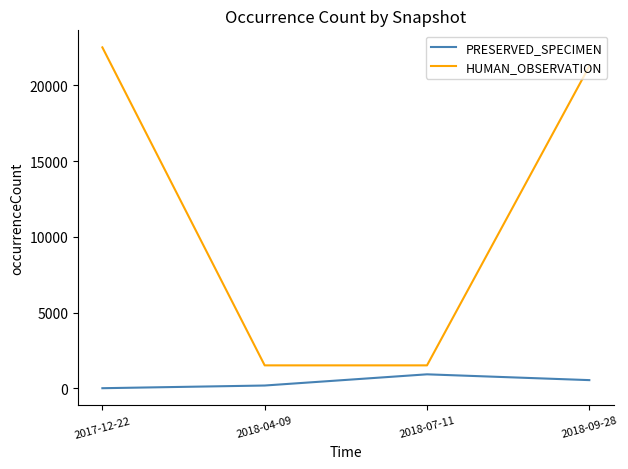

True or false: PRESERVED_SPECIMEN and HUMAN_OBSERVATION intersect in this chart.

False